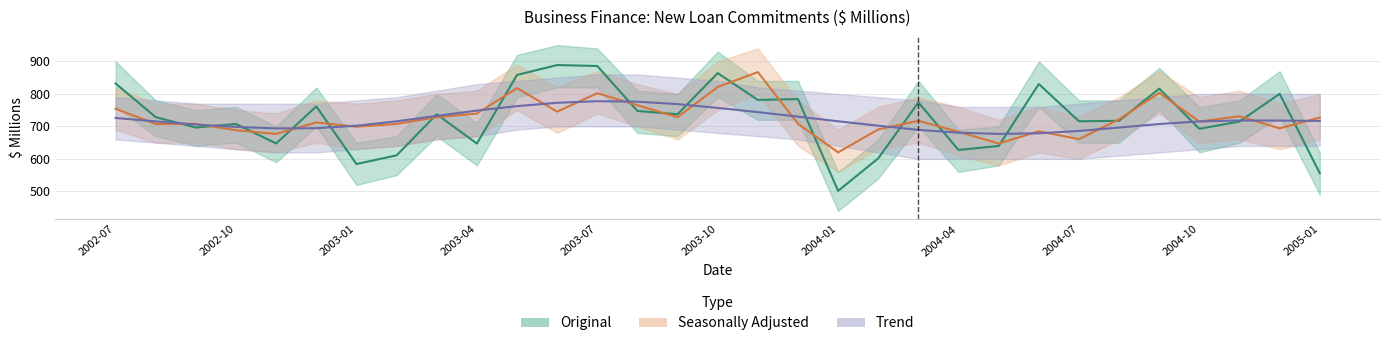

What is the sum of the Original values at 20 and 19?

1375.6